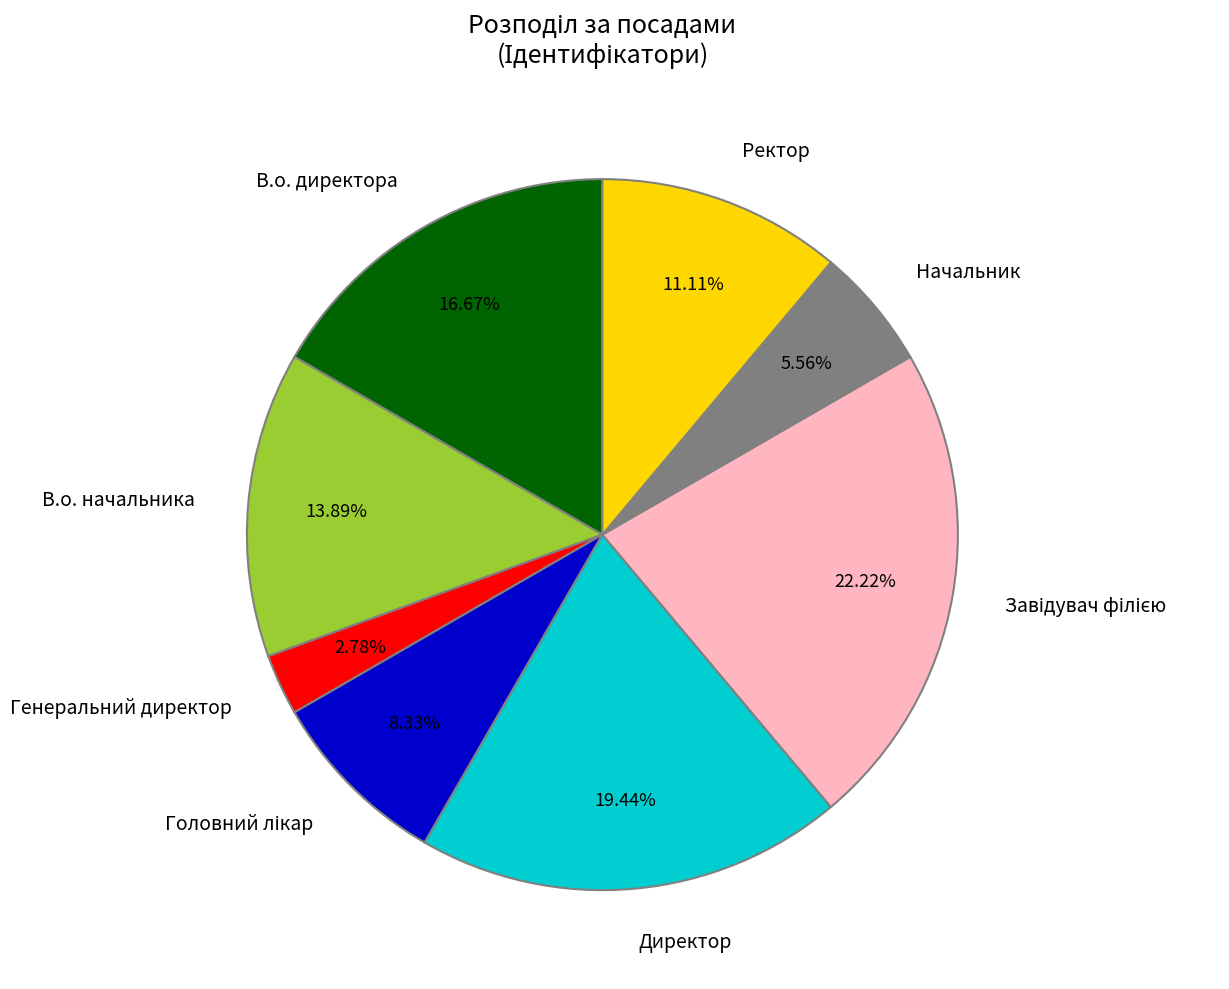

How many slices are in this pie chart?

8